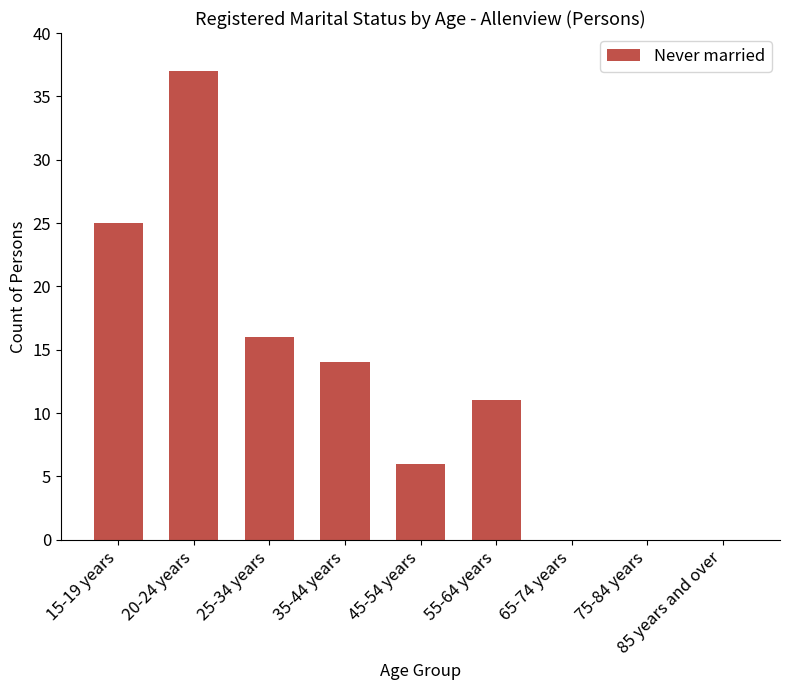

What value does the data have at 25-34 years, to the nearest 5?

15